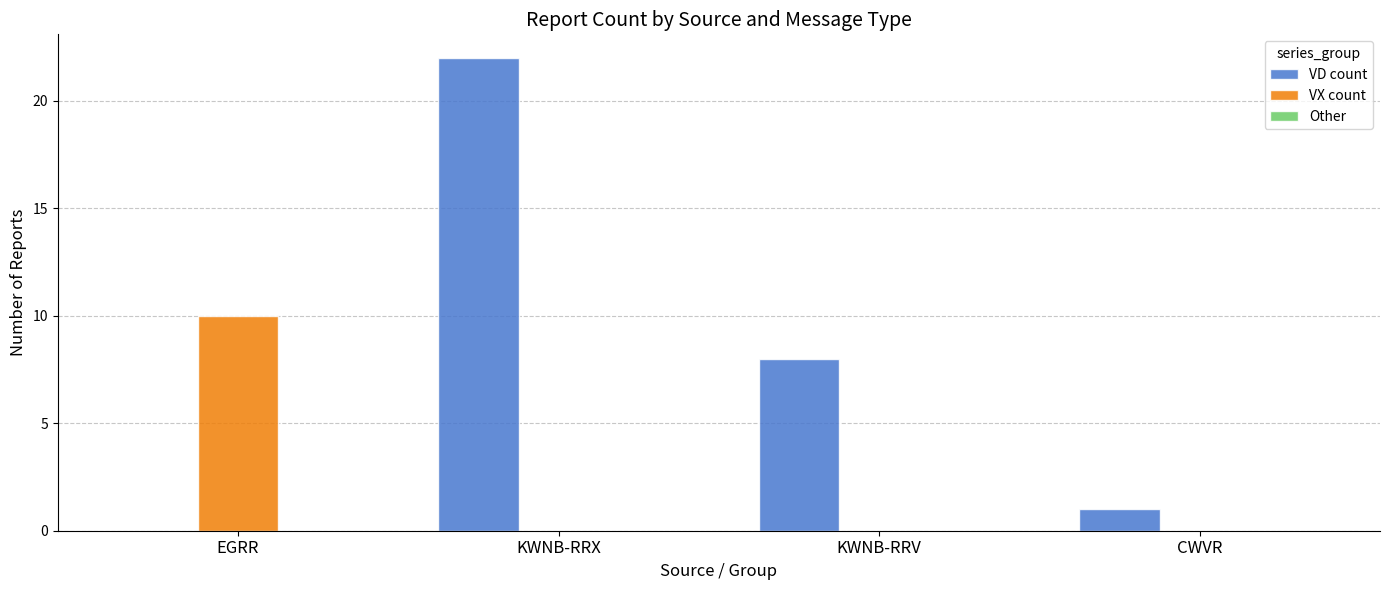

At which label is VD count closest to 11?

KWNB-RRV